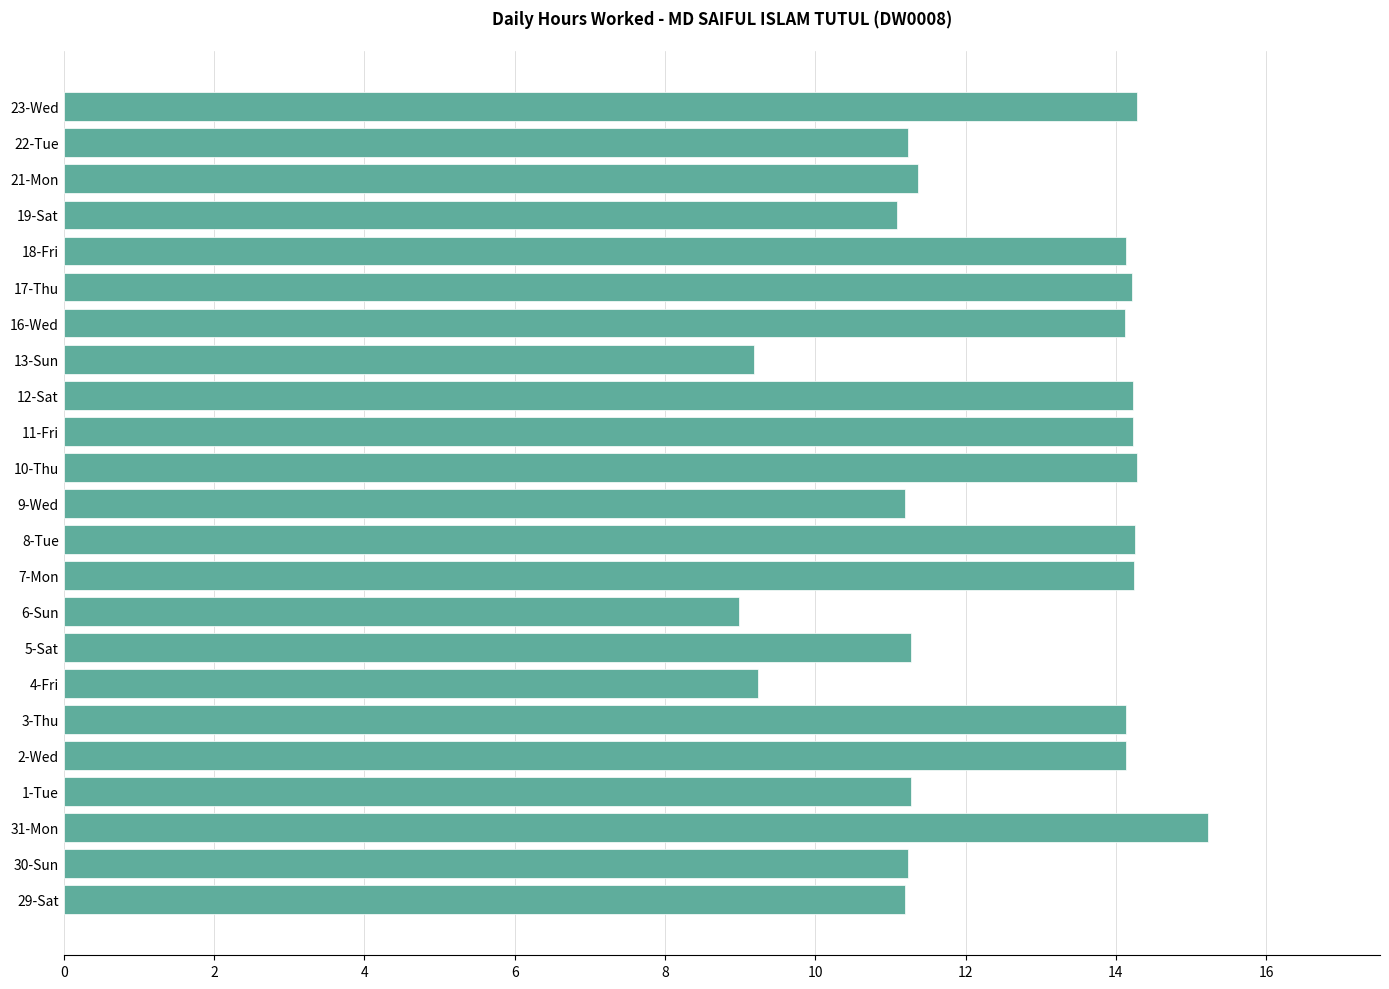

What is the difference between the second highest and second lowest values?

5.1